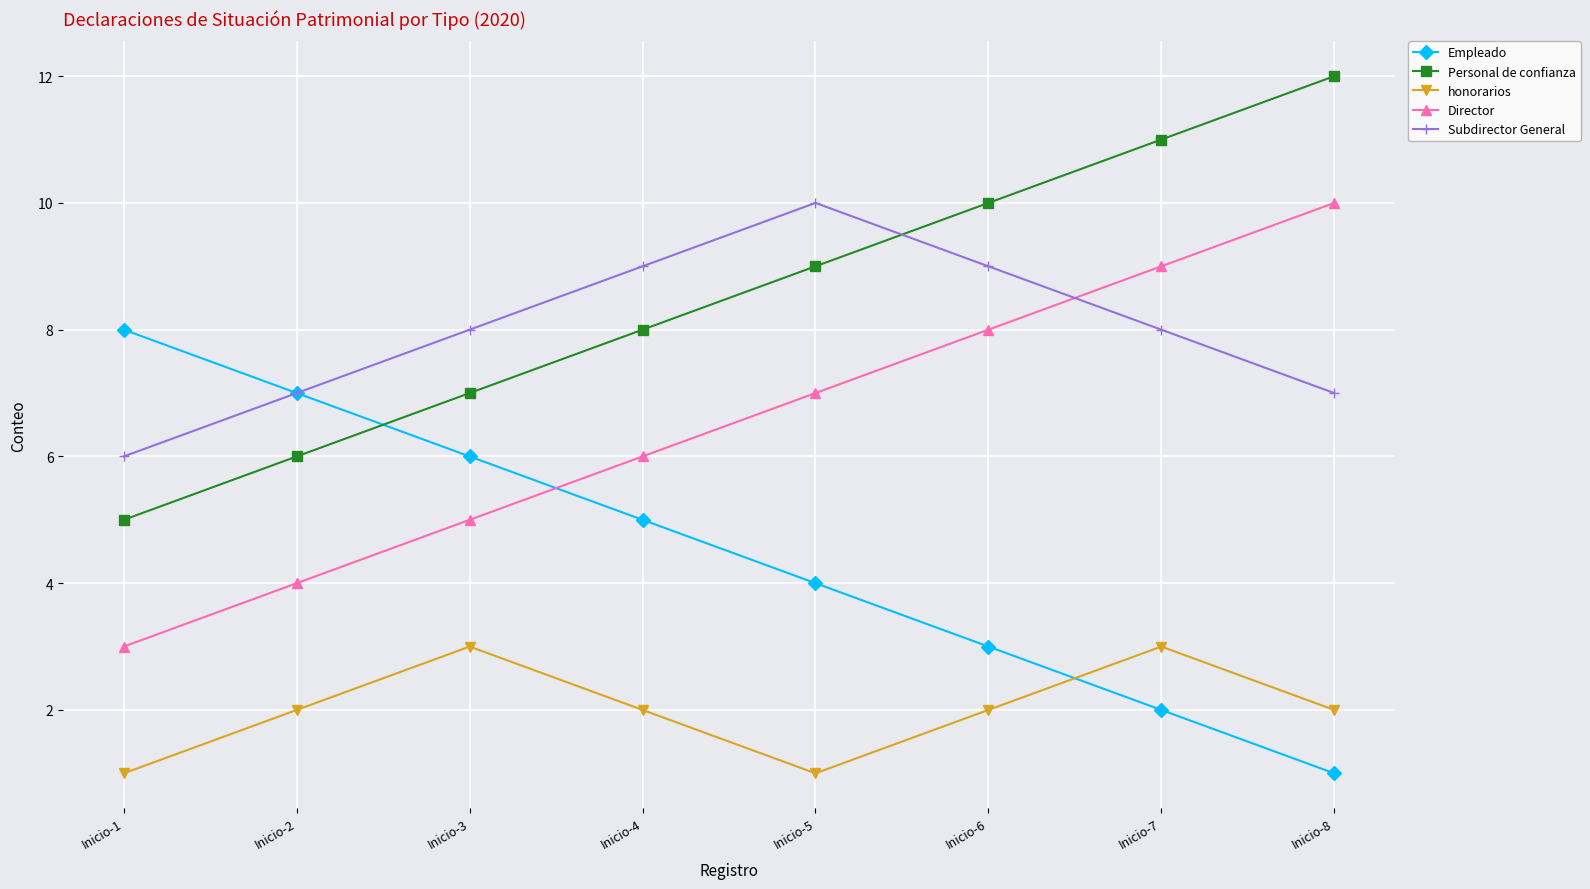

True or false: Subdirector General has a value of 8 at Inicio-1.

False